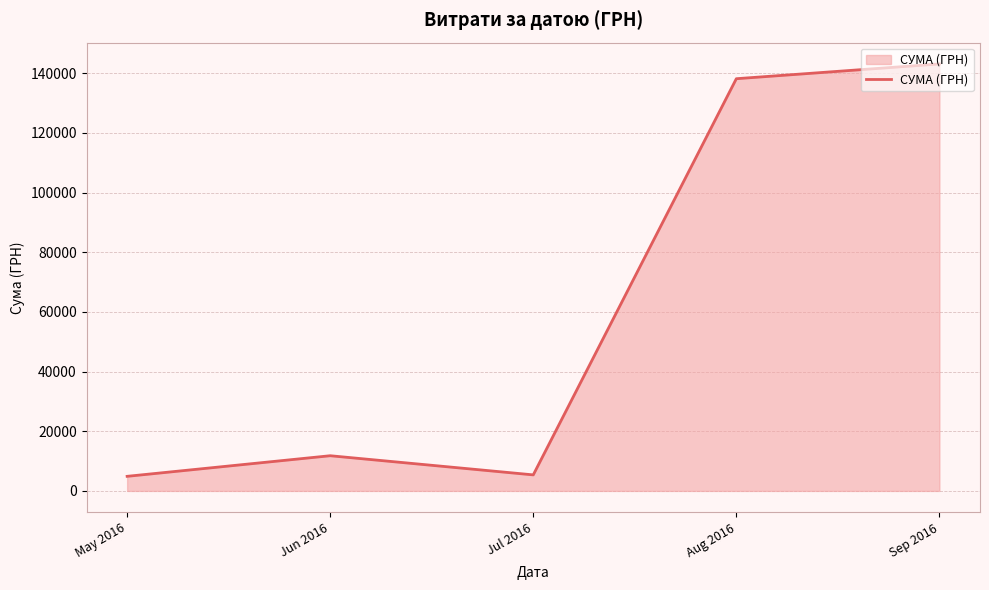

The value at May 2016 is 4896.3. True or false?

True